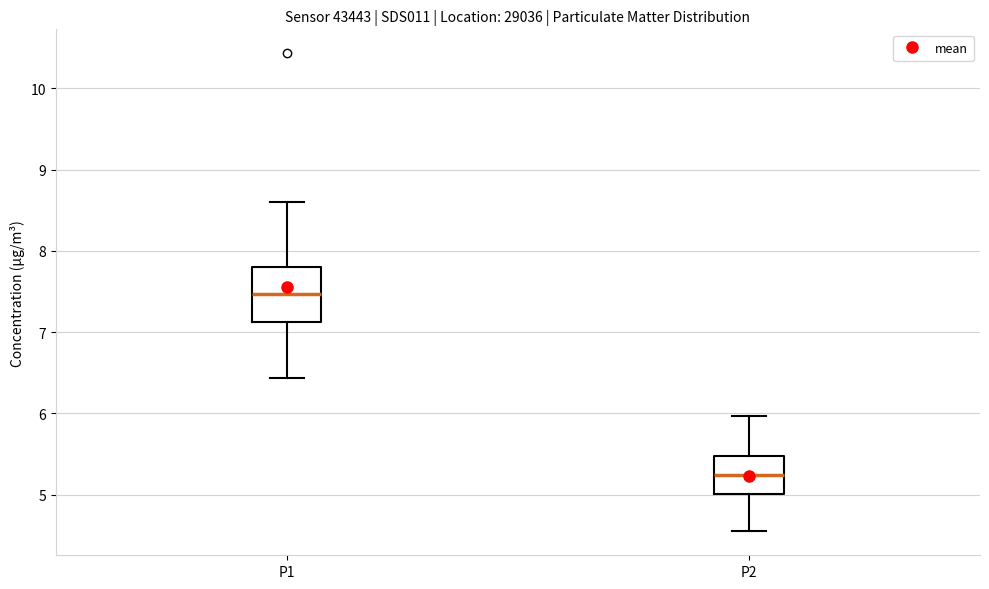

Comparing the boxes themselves (not the whiskers), which one is the tallest?

P1